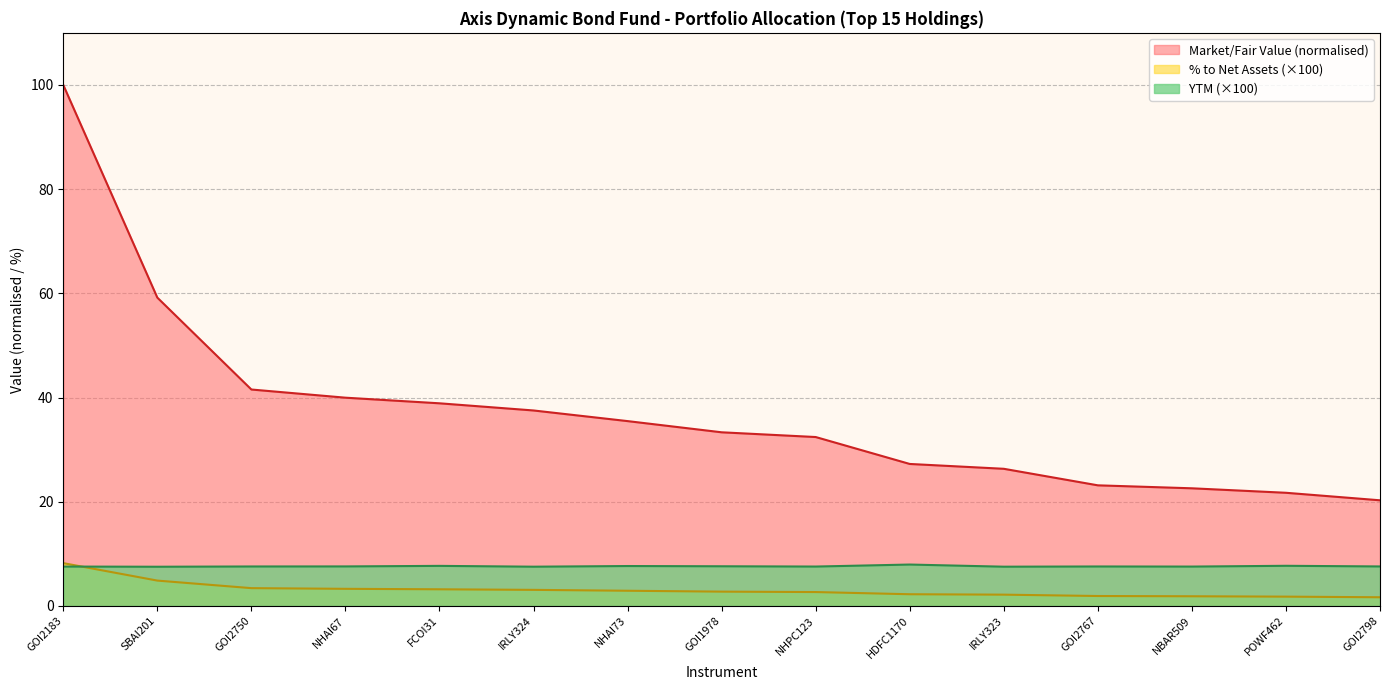

At which label does % to Net Assets reach its peak?

GOI2183